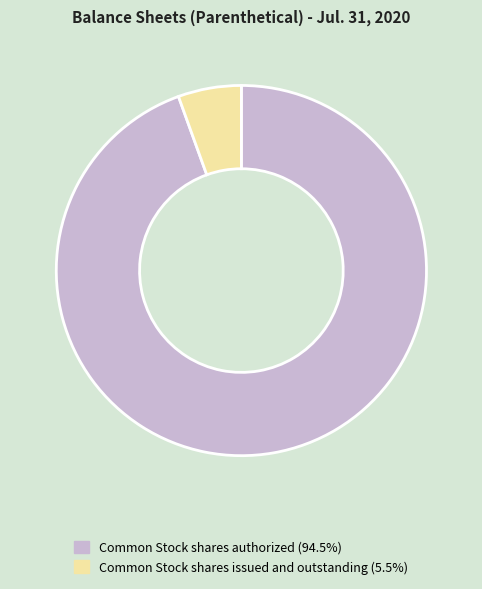

Combined, do Common Stock shares issued and outstanding (5.5%) and Common Stock shares authorized (94.5%) account for over 50%?

Yes